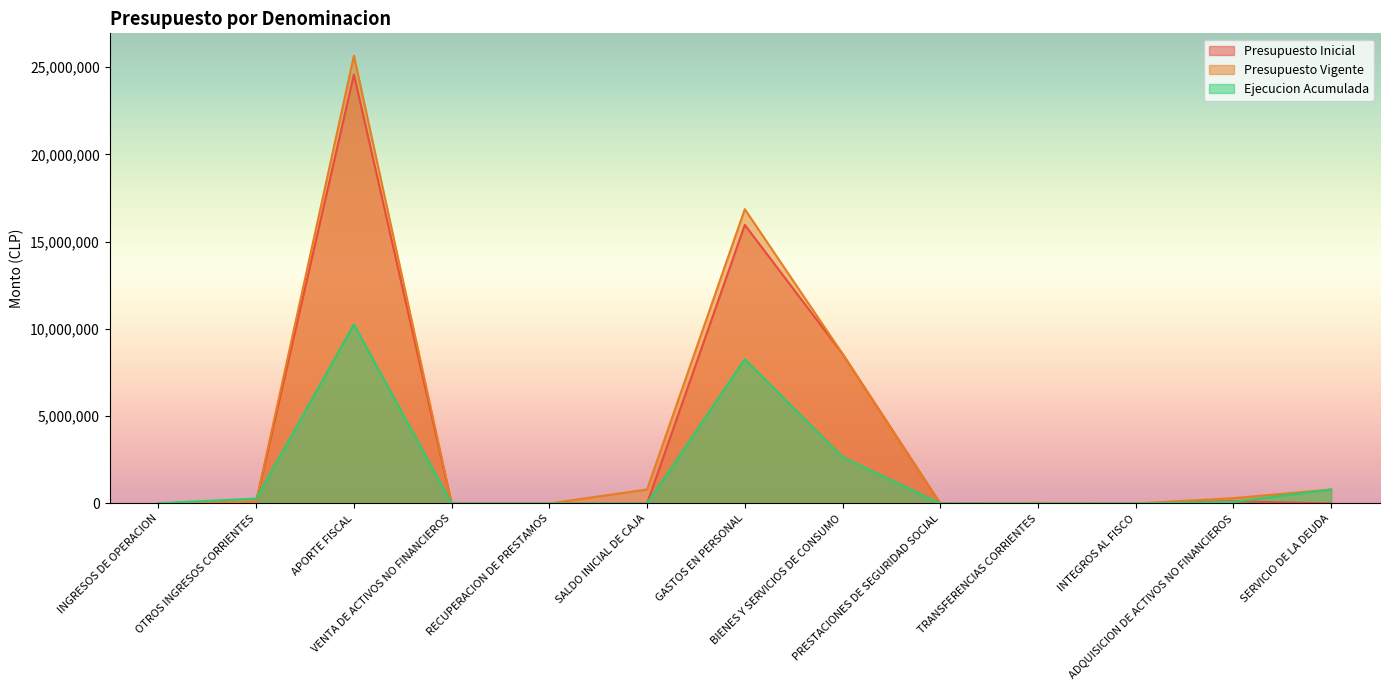

List the labels in order of Ejecucion Acumulada value, largest first.

APORTE FISCAL, GASTOS EN PERSONAL, BIENES Y SERVICIOS DE CONSUMO, SERVICIO DE LA DEUDA, OTROS INGRESOS CORRIENTES, ADQUISICION DE ACTIVOS NO FINANCIEROS, INGRESOS DE OPERACION, VENTA DE ACTIVOS NO FINANCIEROS, RECUPERACION DE PRESTAMOS, INTEGROS AL FISCO, PRESTACIONES DE SEGURIDAD SOCIAL, SALDO INICIAL DE CAJA, TRANSFERENCIAS CORRIENTES